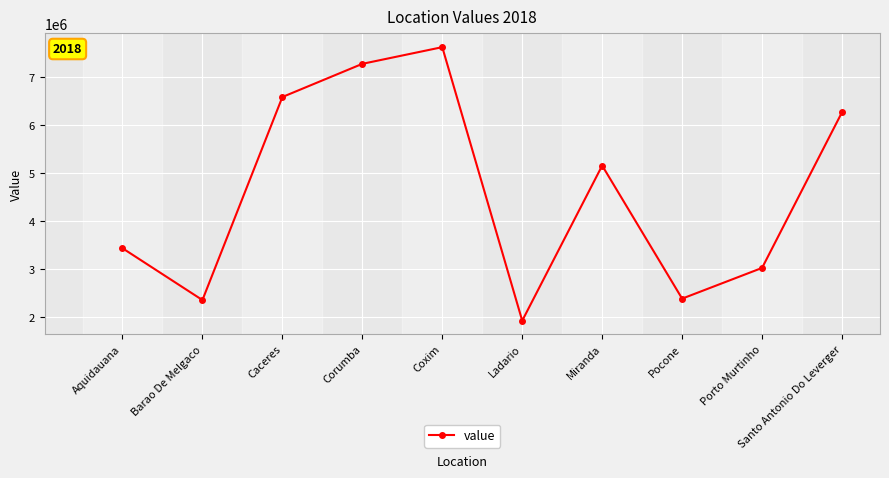

How many values exceed 5159383?

5